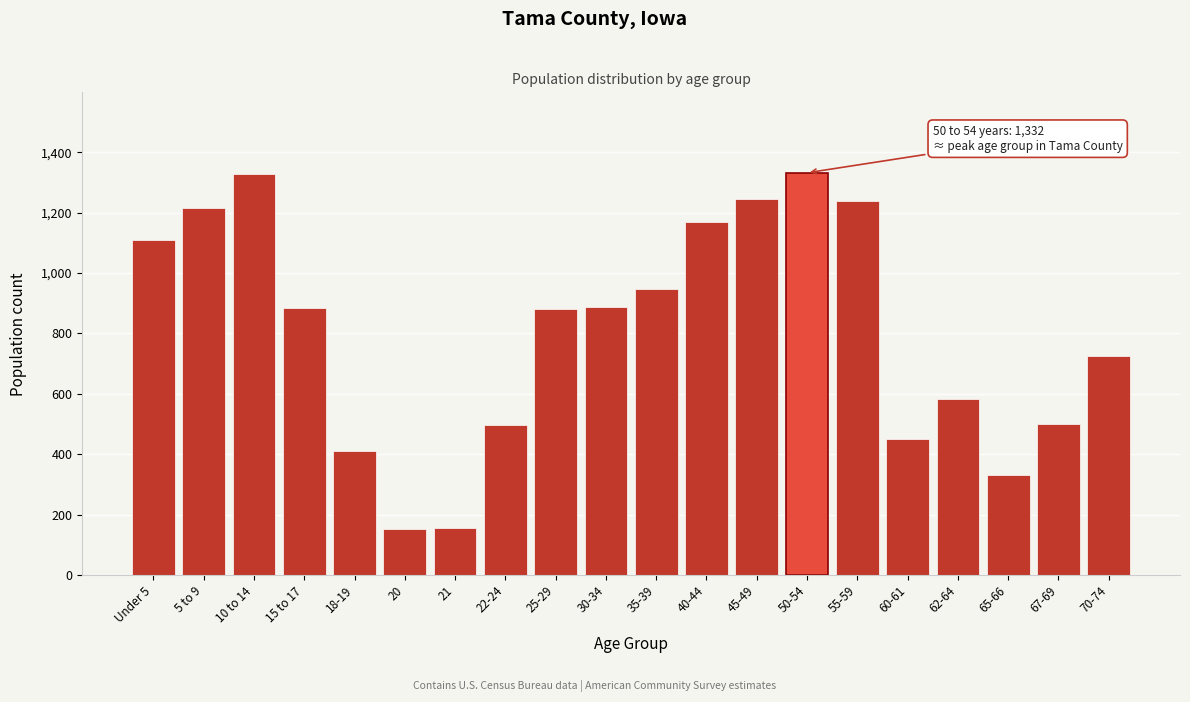

What is the maximum value shown in the chart?

1332